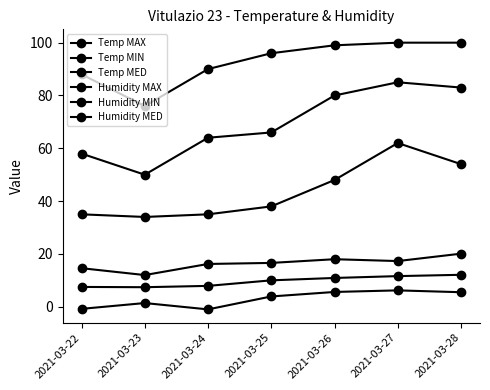

How many categories are shown in the chart?

7